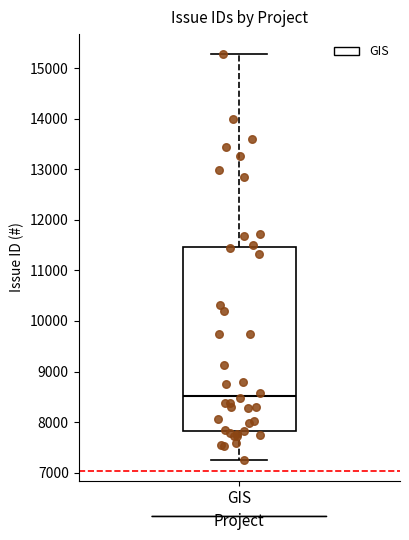

Read this box plot against the y-axis: the position of the median line, the range covered by the box, and the ends of both whiskers. The values are not printed on the chart, so give them approximately, as read against the axis.

median 8500, box 7800 to 11500, whiskers 7200 to 15300